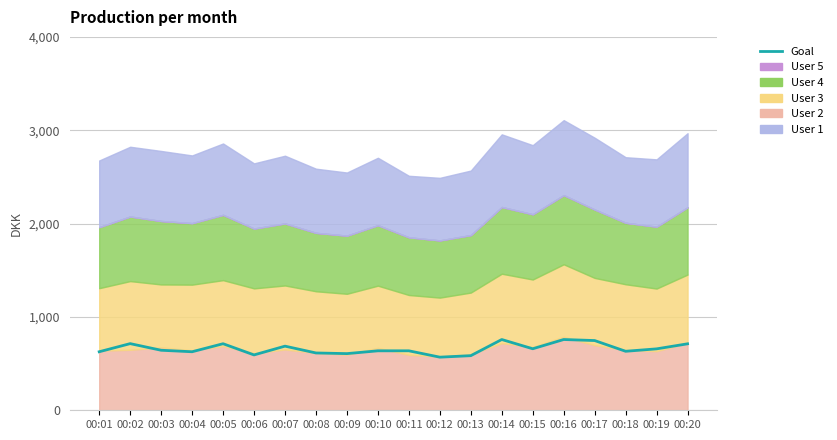

Approximately how many times larger is the value at 00:06 compared to 00:01?

0.9